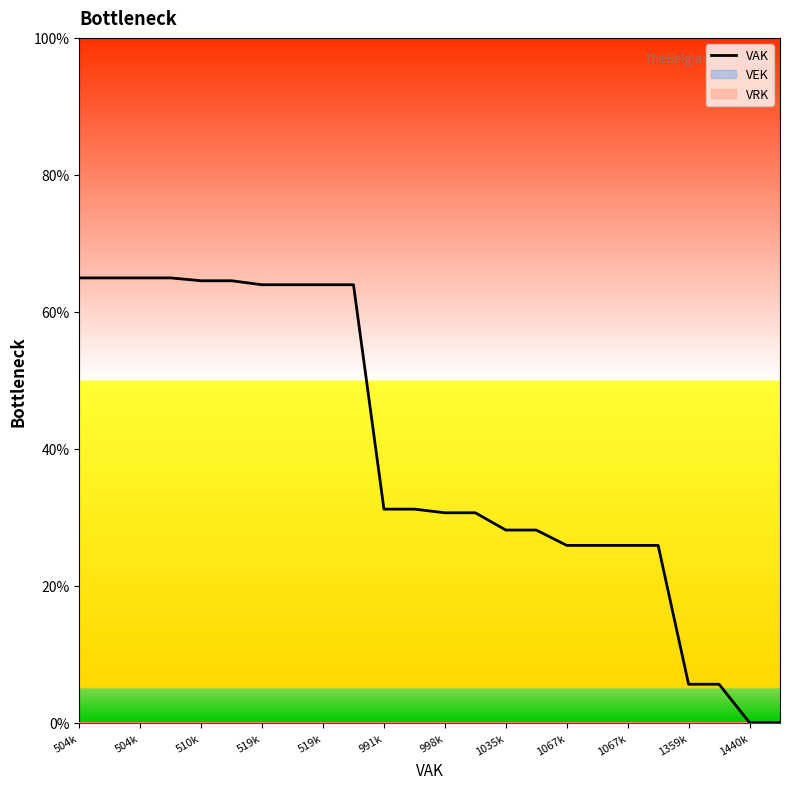

What is the sum of all values?

939.3